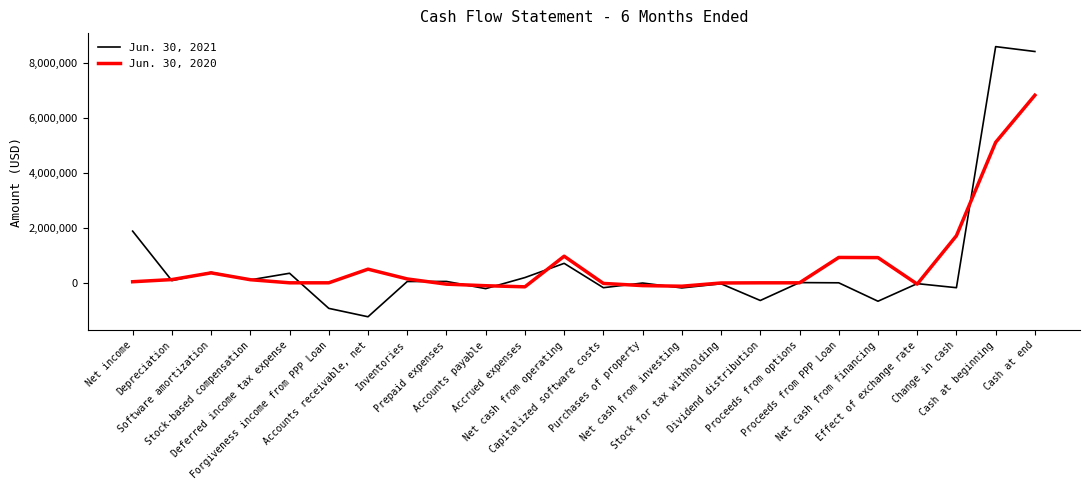

What is the minimum value for Jun. 30, 2021?

-1237000